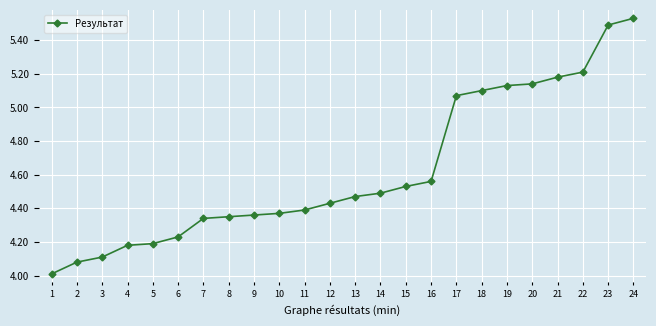

How many distinct data groups are displayed?

1